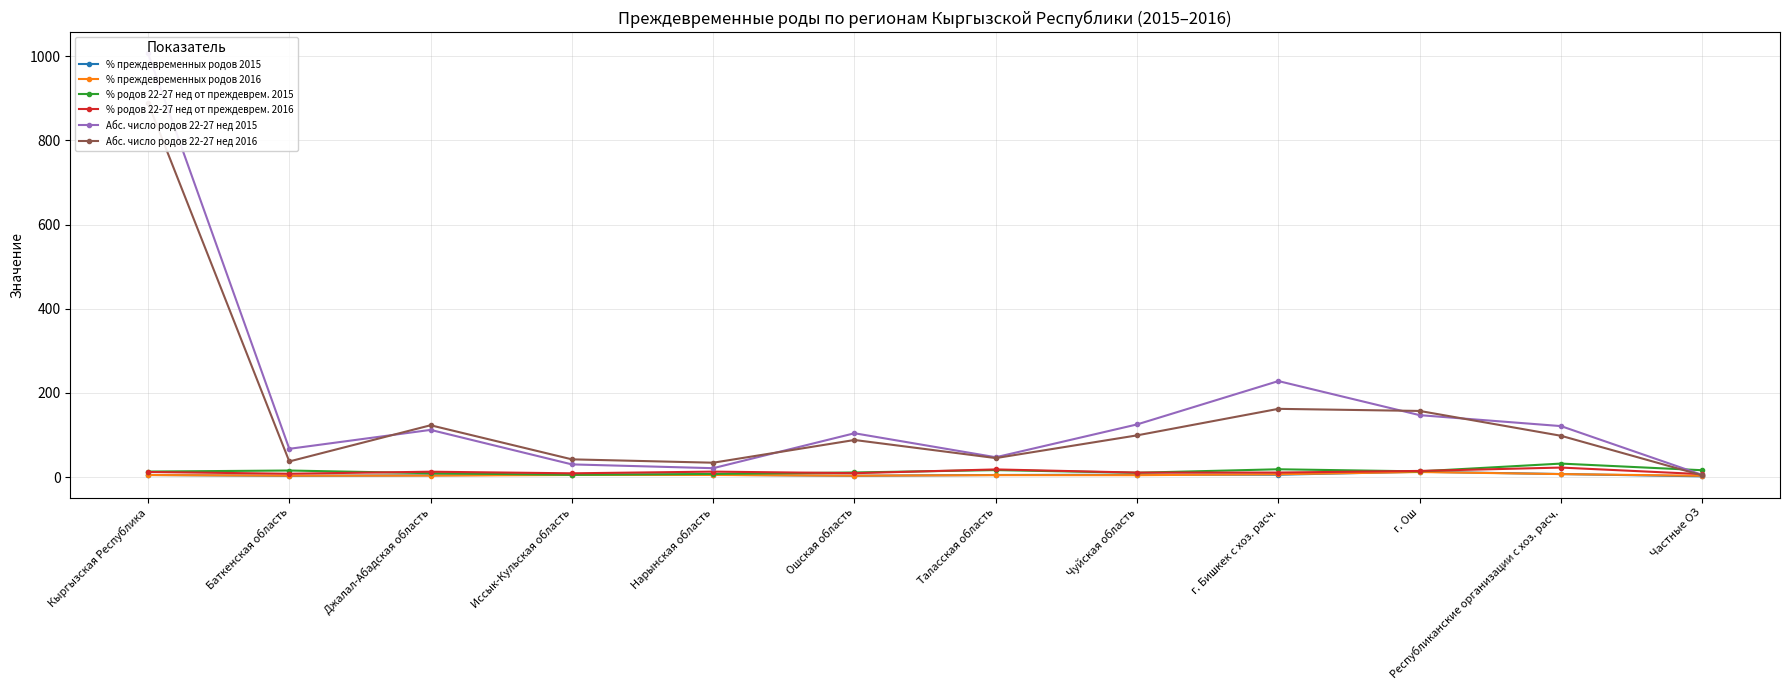

The value of Абс. число родов 22-27 нед 2015 at Баткенская область is 88.7. True or false?

False